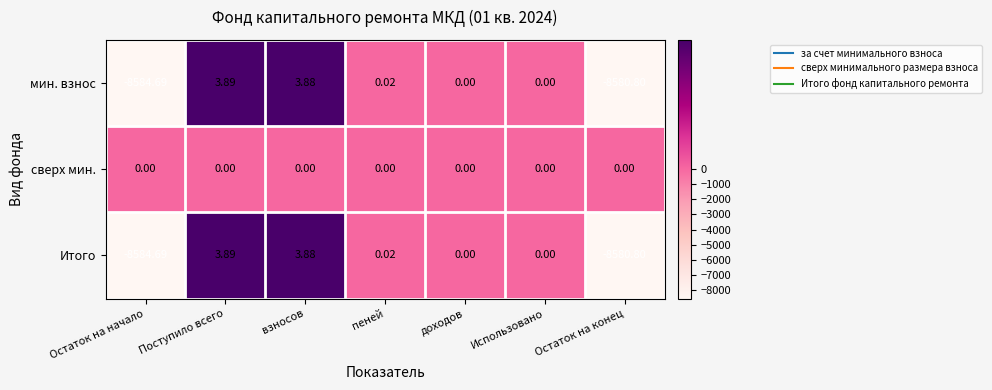

Where does the Итого series first go above 0?

Поступило всего